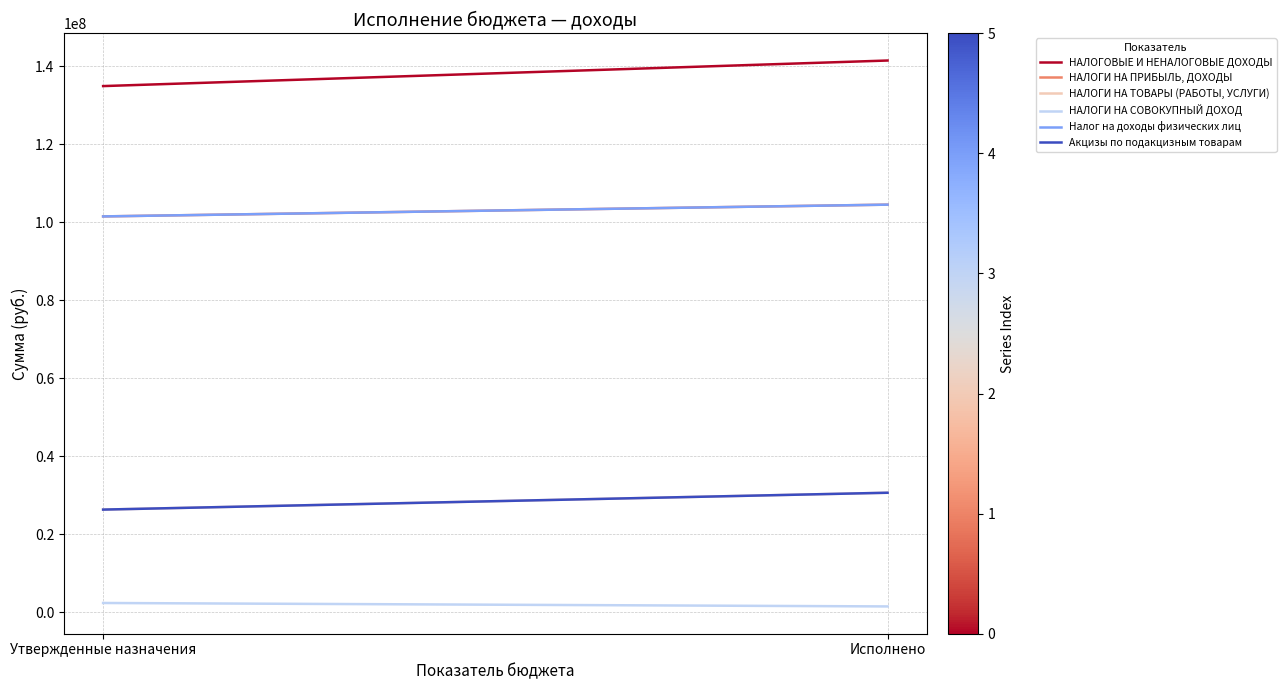

The value of НАЛОГИ НА ТОВАРЫ (РАБОТЫ, УСЛУГИ) at Утвержденные назначения is 38528390.2. True or false?

False